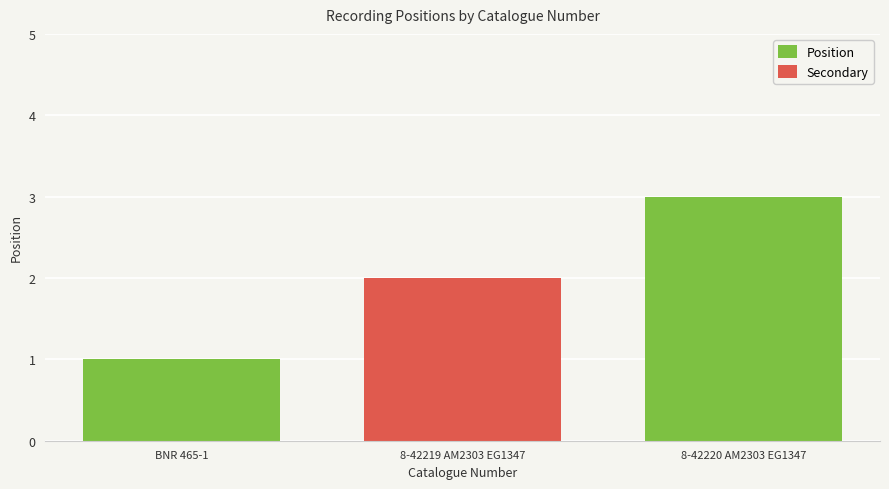

Rank the categories by value from lowest to highest.

BNR 465-1, 8-42219 AM2303 EG1347, 8-42220 AM2303 EG1347